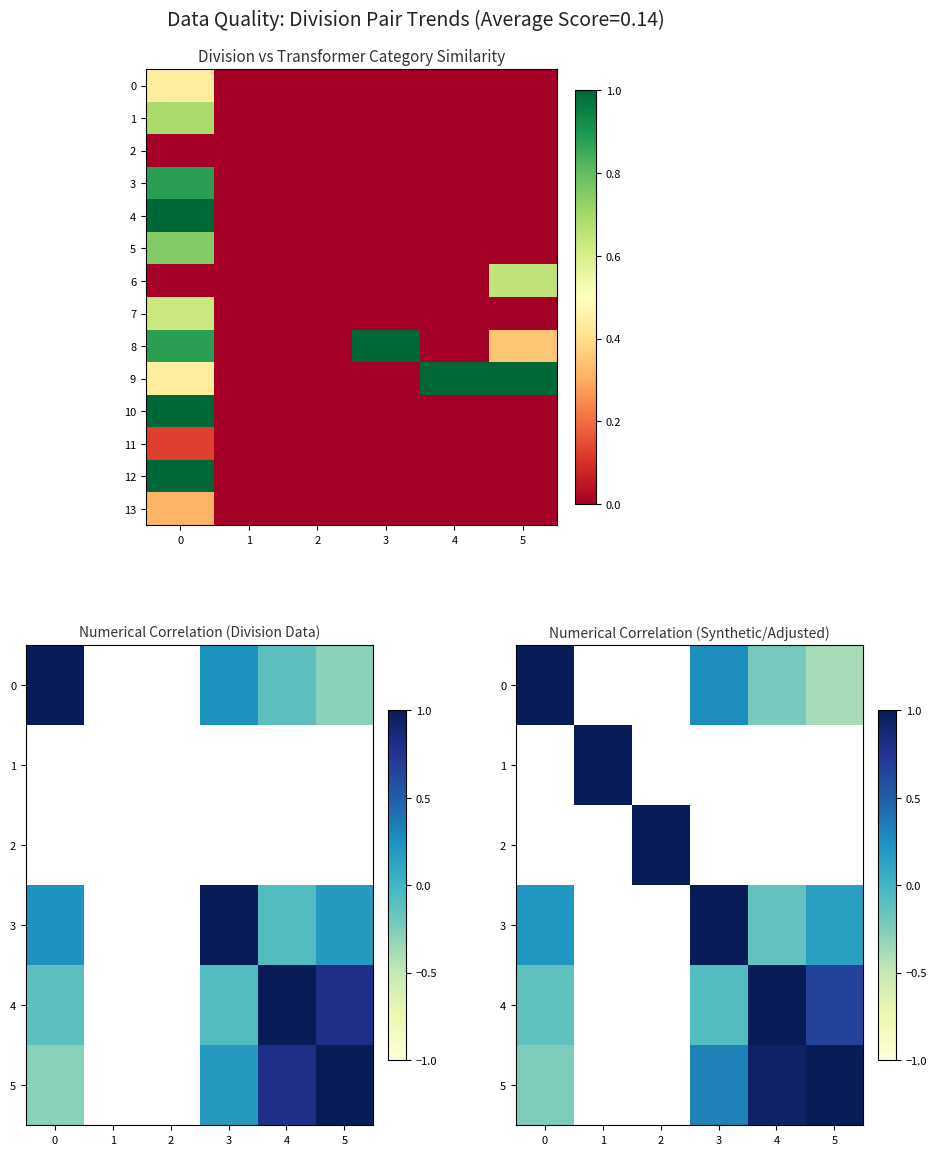

What is the maximum value for 10?

1.0